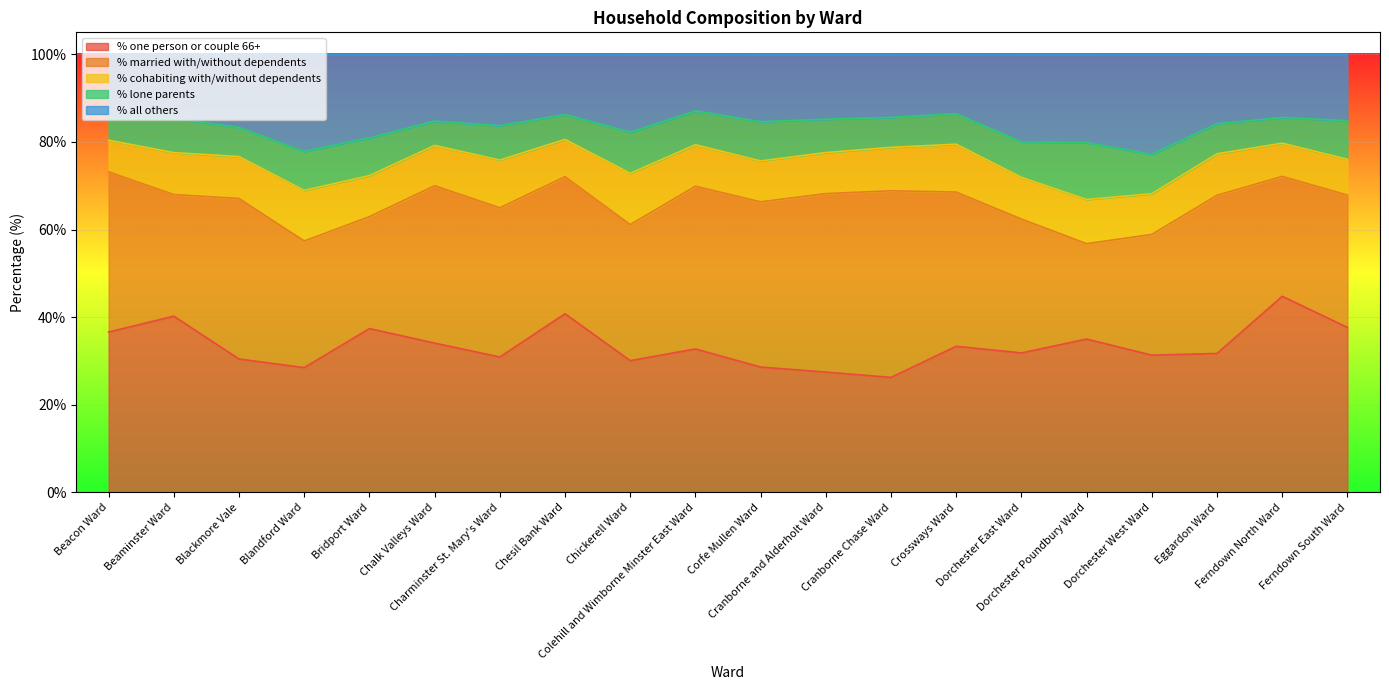

How many lines are shown in the chart?

5